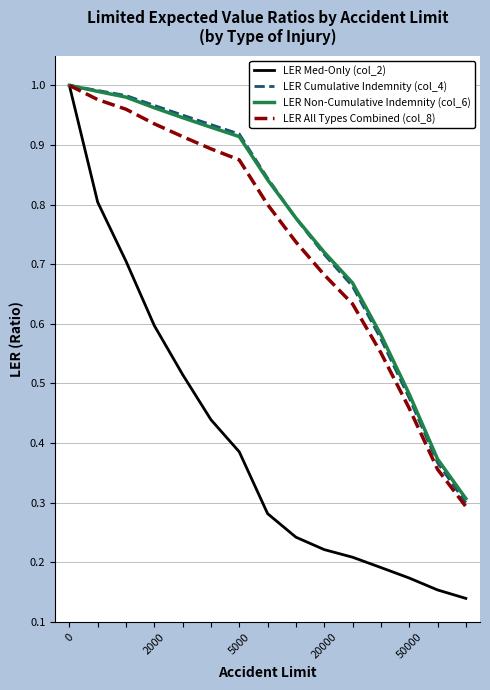

Which series has the largest range (max minus min)?

LER Med-Only (col_2)